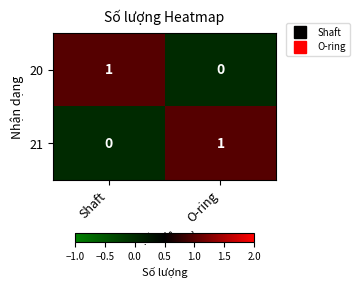

The value of 21 at Shaft is 0. True or false?

True